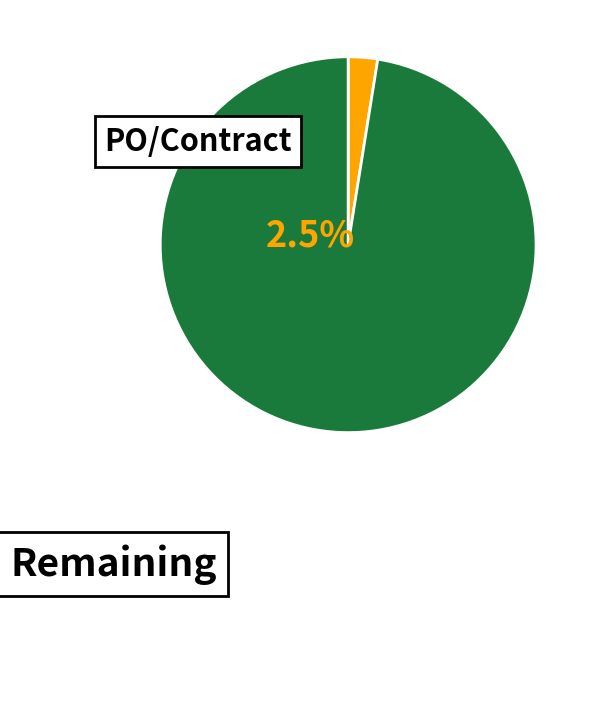

What is the total percentage of คงเหลือ and ใบสั่งซื้อ/สัญญา (PO)?

100.0%